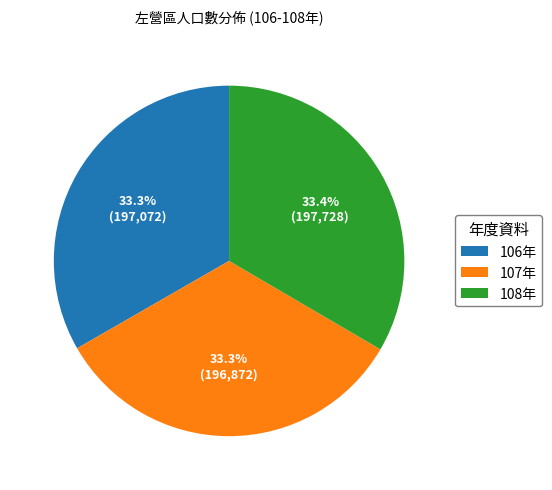

Is there a majority slice in this chart?

No